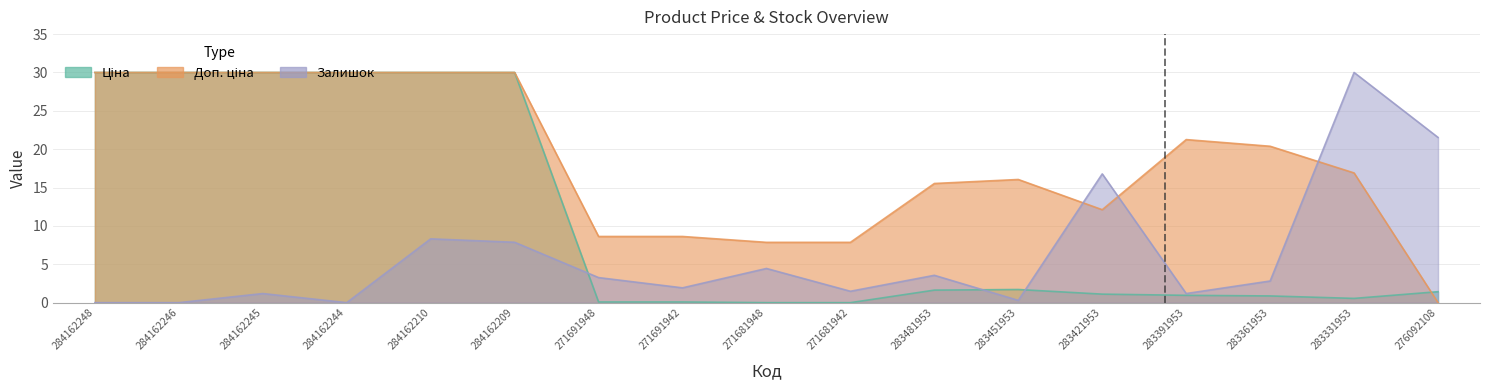

What is the total value across all series at 284162245?

61.2